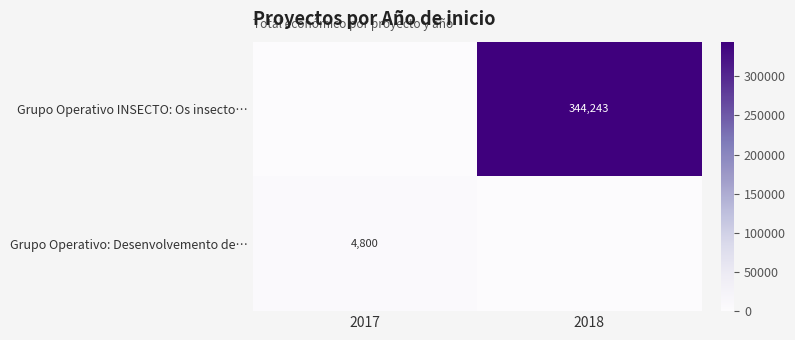

Is the value of Grupo Operativo INSECTO: Os insecto… at 2018 greater than the value of Grupo Operativo: Desenvolvemento de… at 2017?

Yes